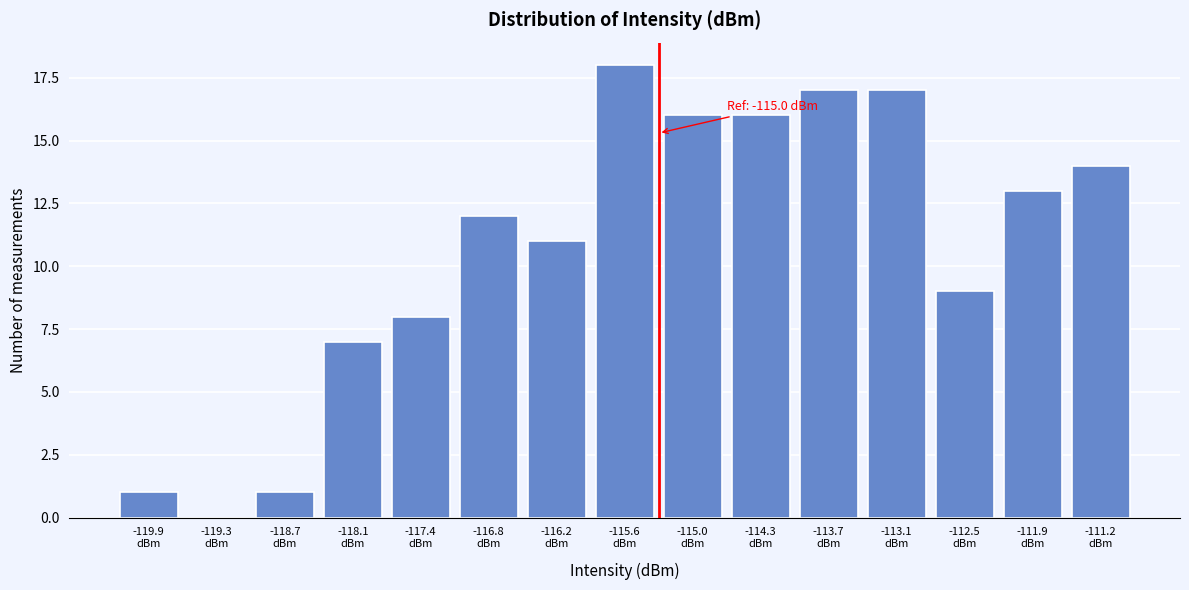

What is the sum of all values?

160